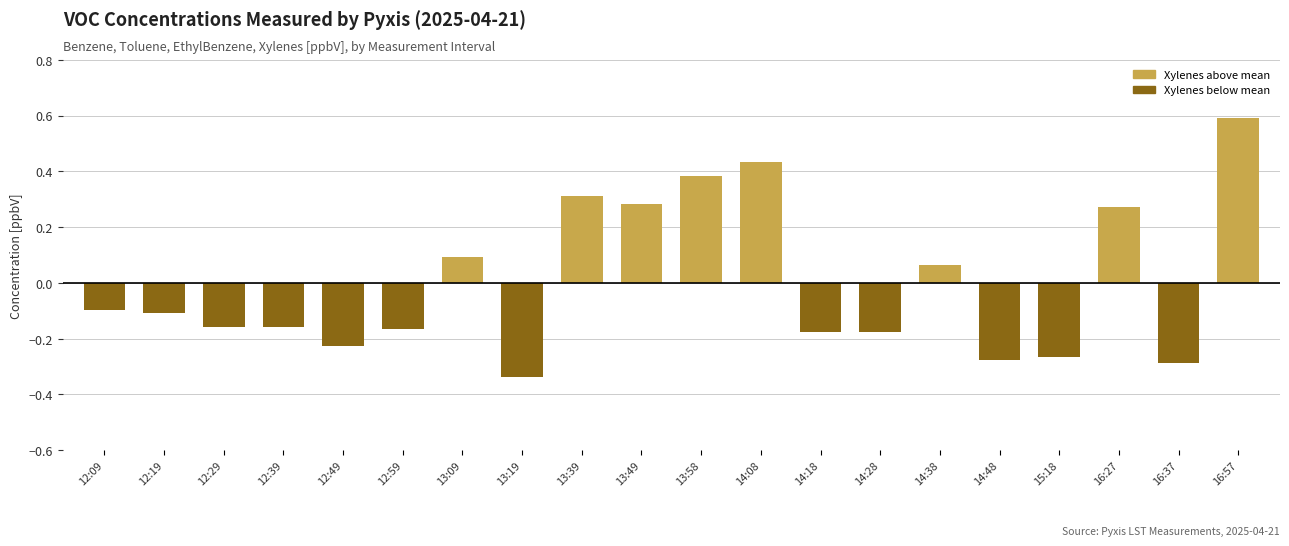

How many values exceed 0?

8